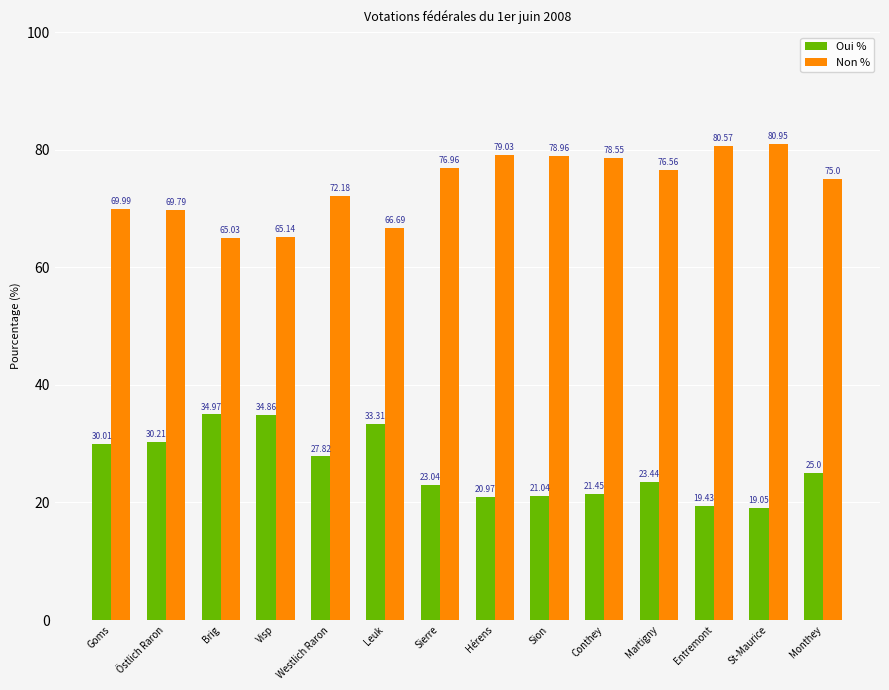

What is the difference between the maximum and minimum values in the Oui % series?

15.9